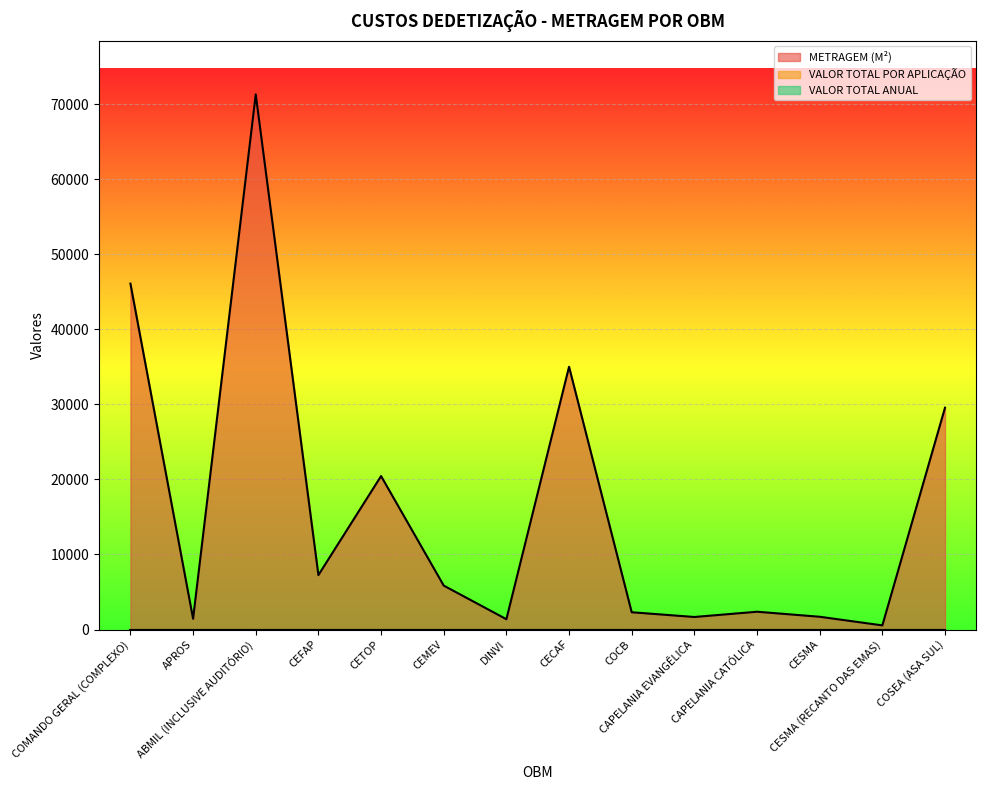

How many lines are shown in the chart?

3